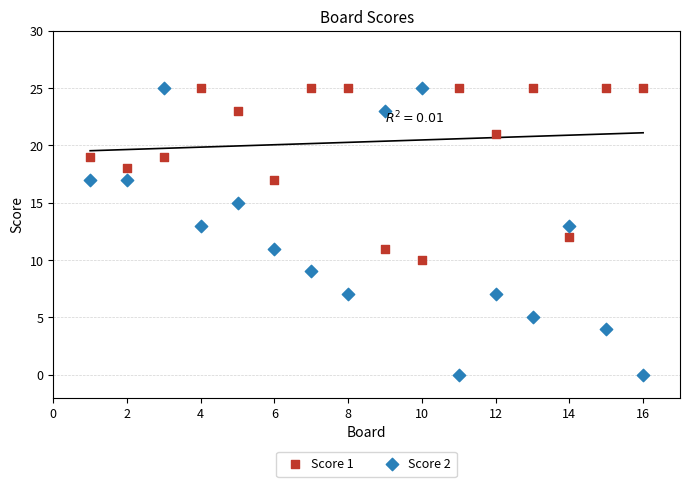

Across all data points, what is the range of X values (max minus min)?

15